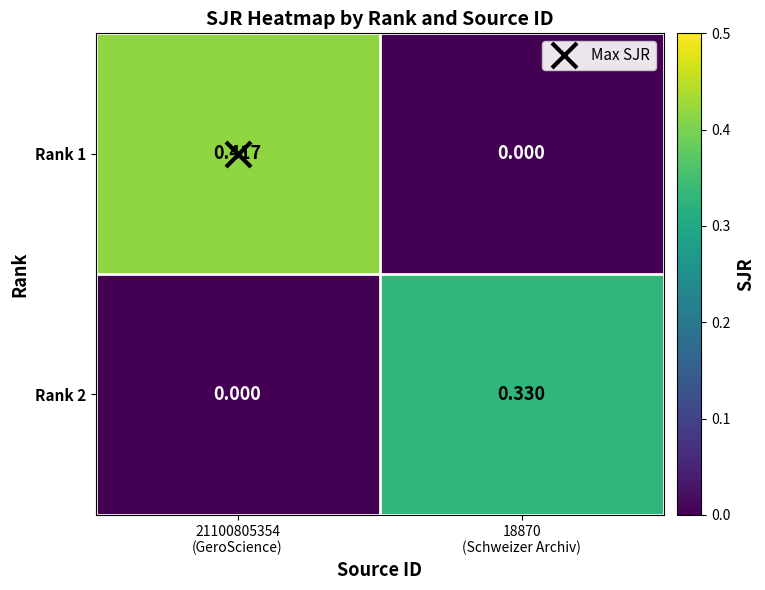

Which series has the widest spread of values?

Rank 1